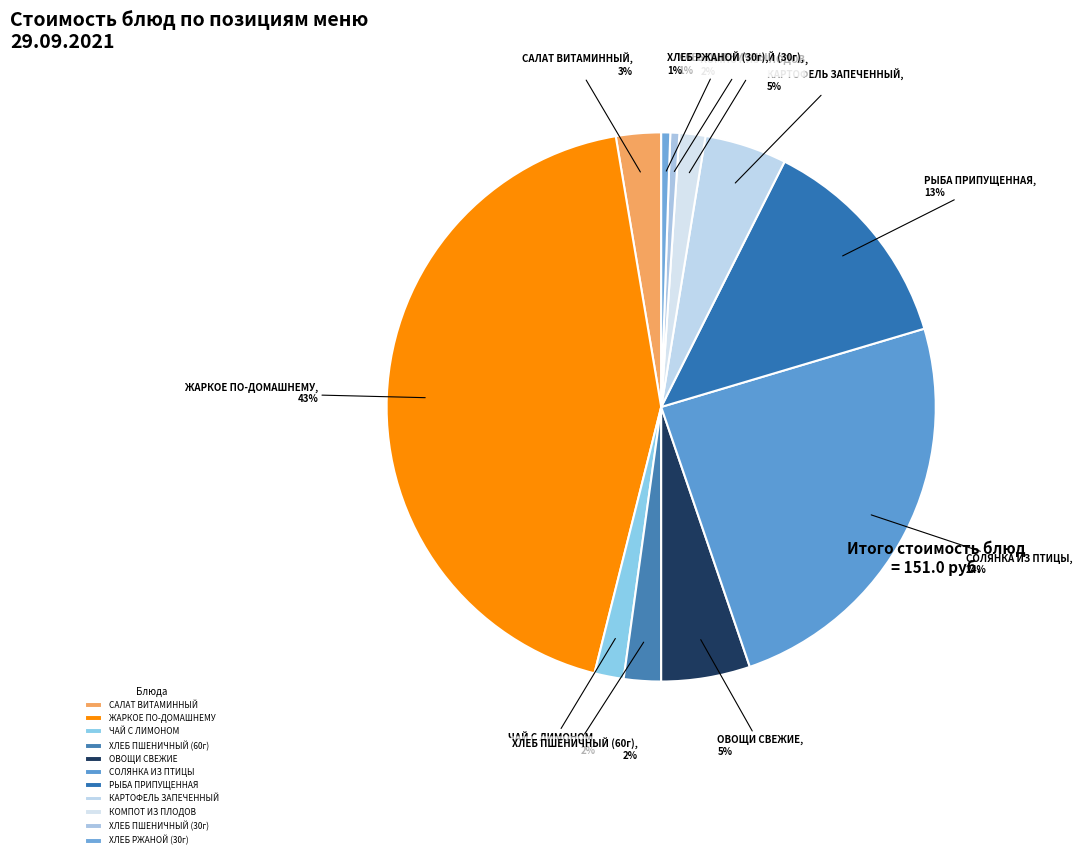

To the nearest percent, what is the average slice percentage?

9%